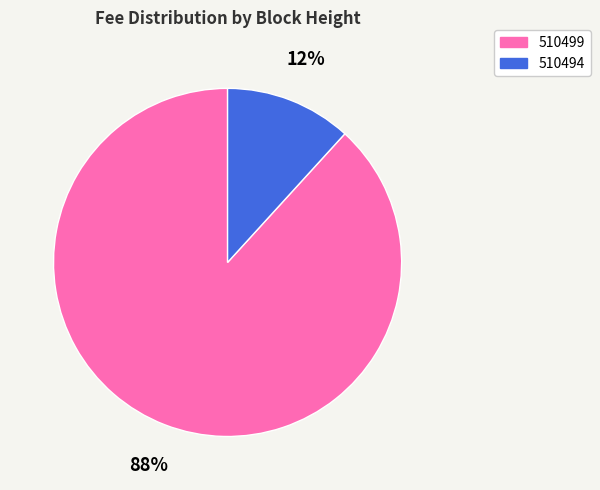

True or false: 510499 accounts for 82% of the total.

False